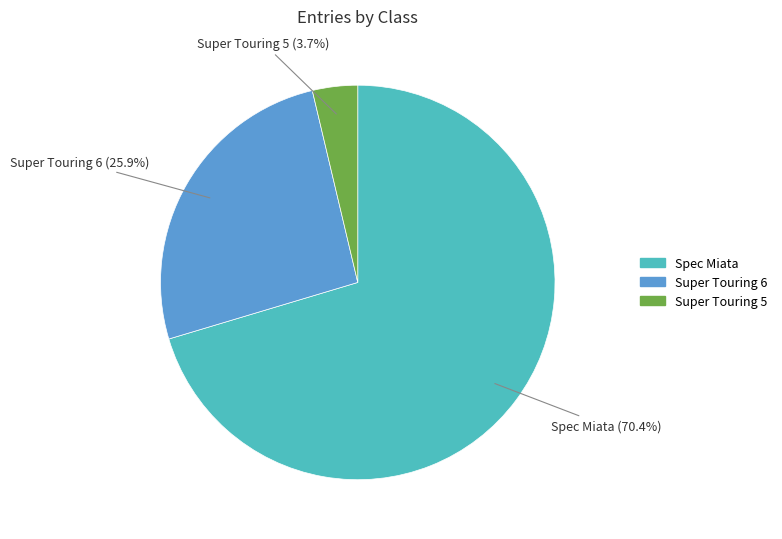

Which slice represents more than half of the pie?

Spec Miata